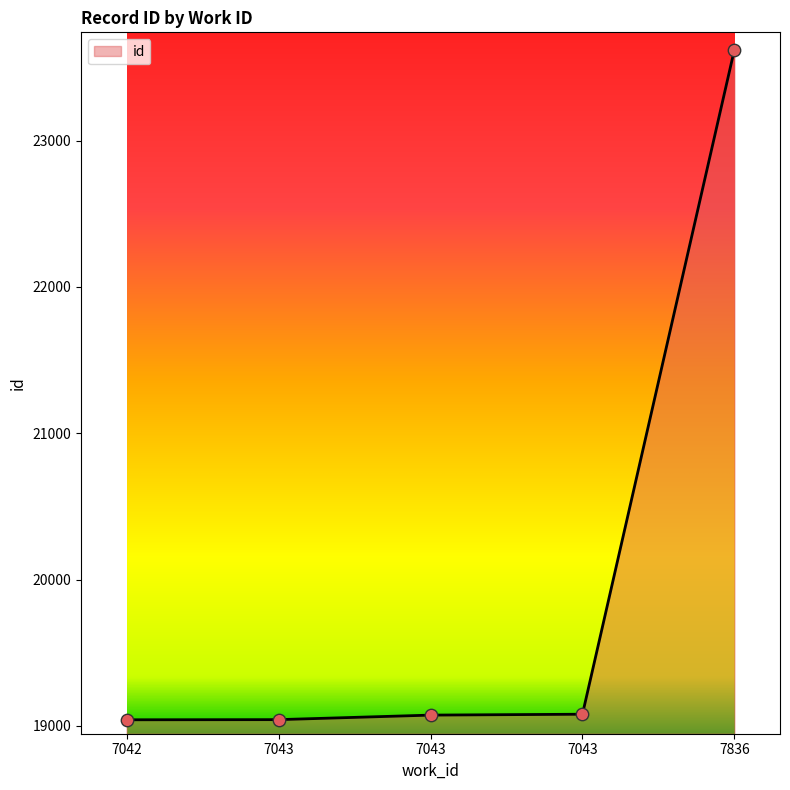

What is the change in value from 7043 to 7043?

+6